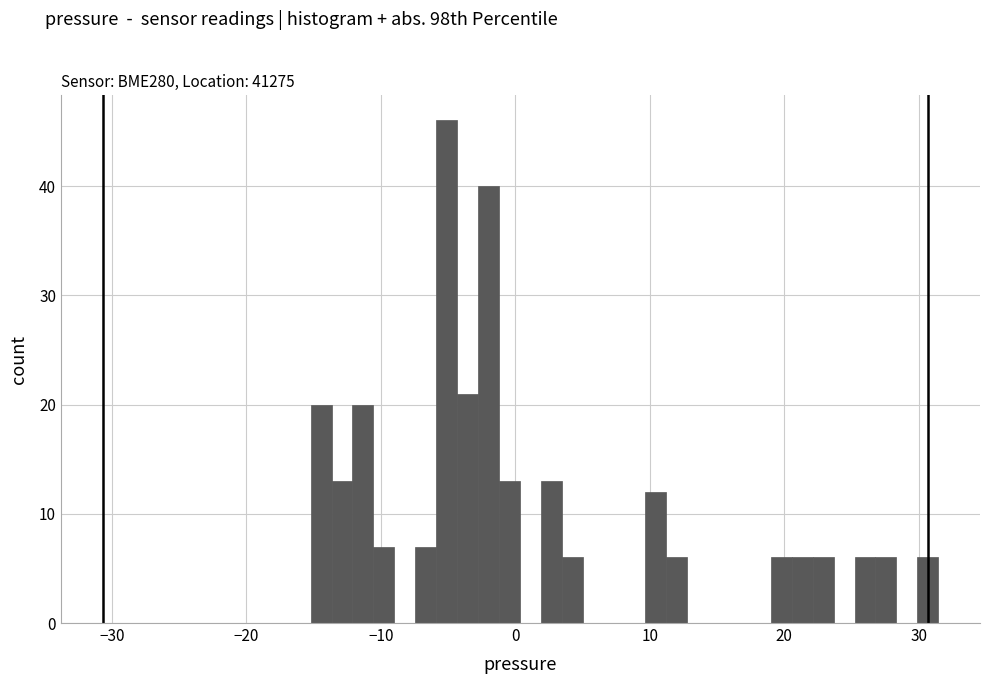

Read against the x-axis, roughly where is the centre of the tallest bar?

-5